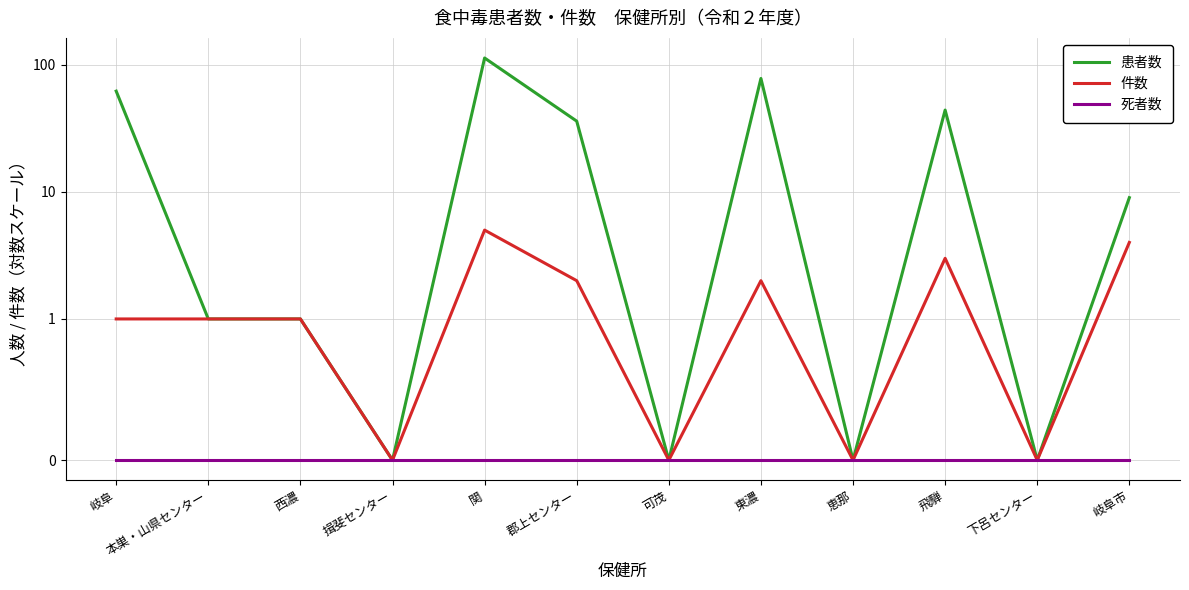

True or false: 件数 has a value of 0 at 可茂.

True